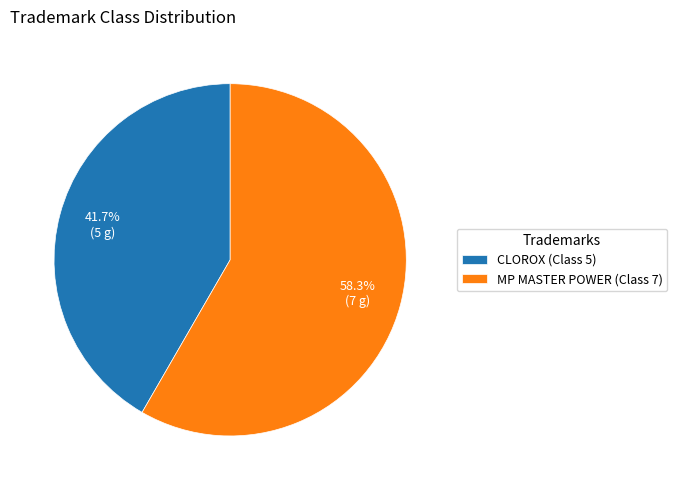

Count the number of slices in the pie.

2